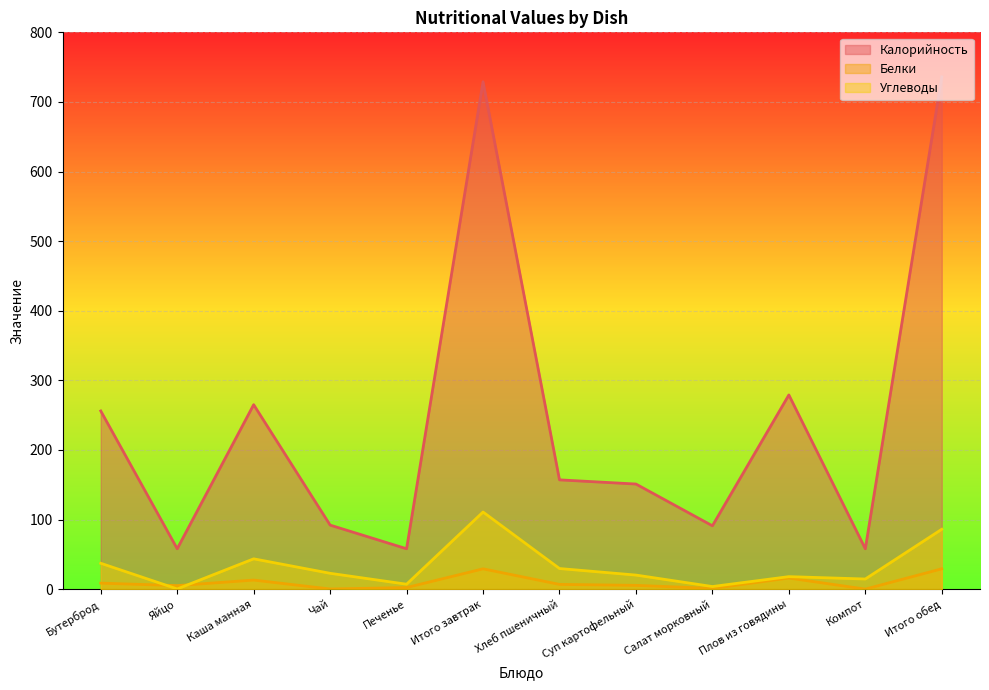

True or false: Калорийность and Углеводы intersect in this chart.

False